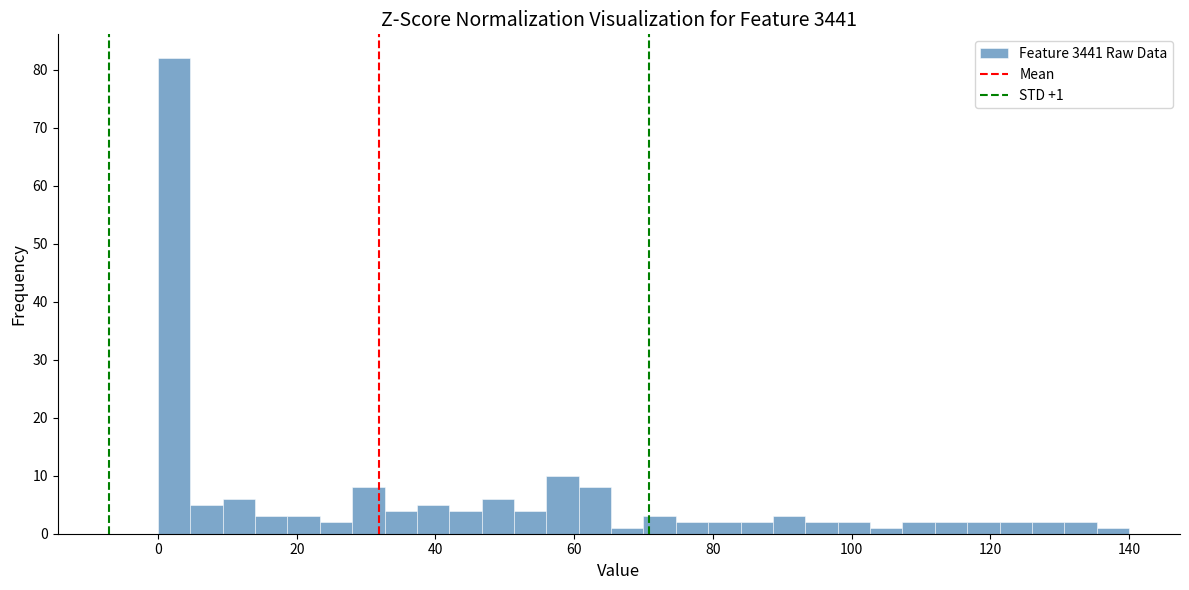

Around what value on the x-axis is the tallest bar? Give the approximate position of its centre, as read against the axis.

2